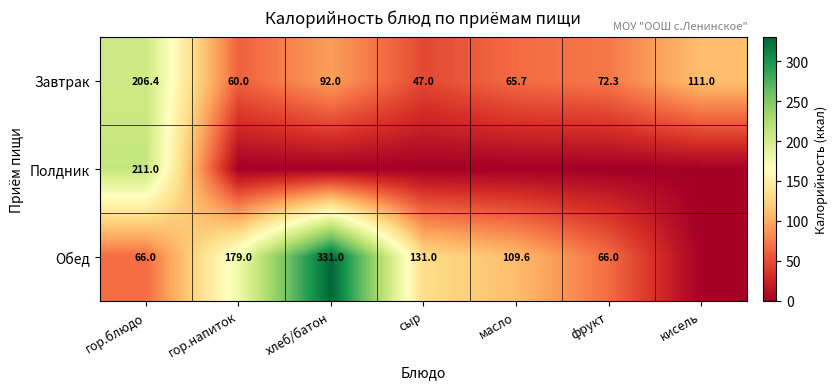

Where is Завтрак nearest to the value 126?

кисель